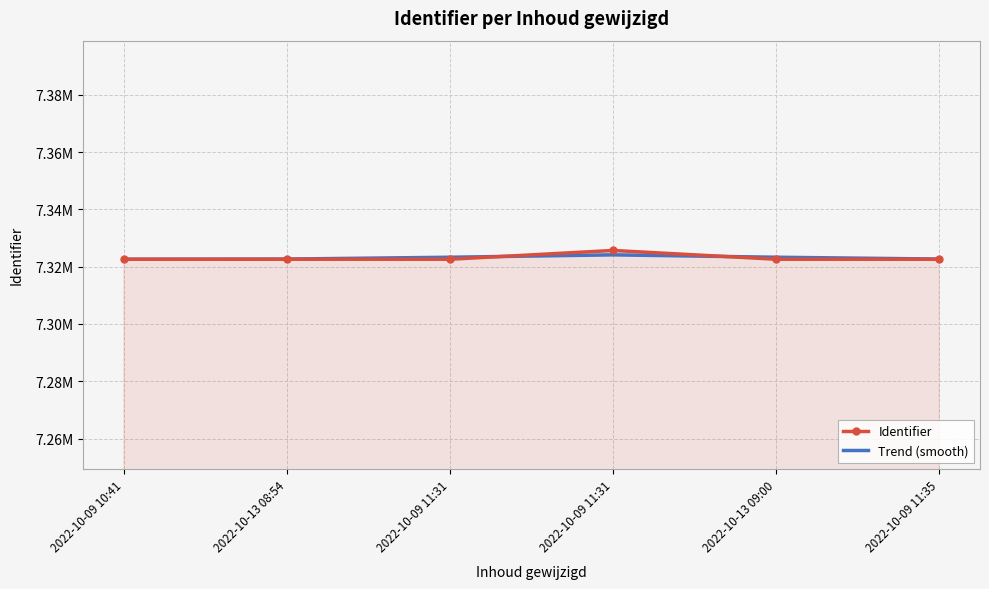

What are all the series names shown in the legend?

Identifier, Trend (smooth)